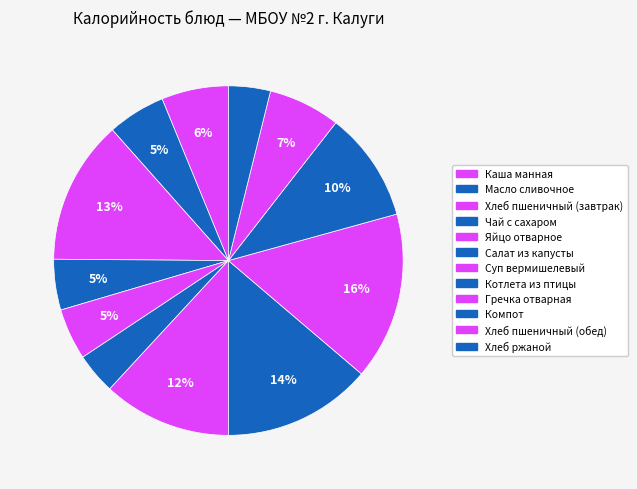

Which slice is the largest?

Гречка отварная